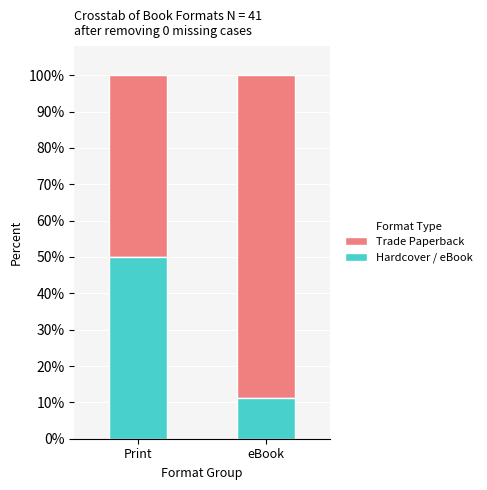

At which label does Hardcover / eBook reach its peak?

Print